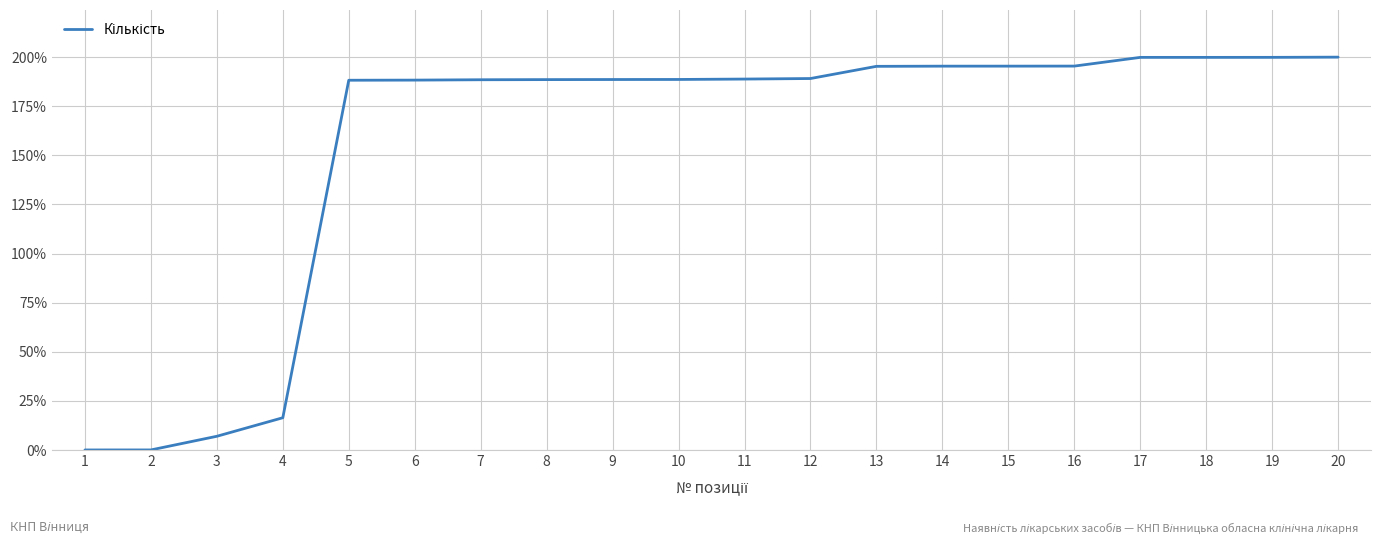

What is the maximum value shown in the chart?

200.0